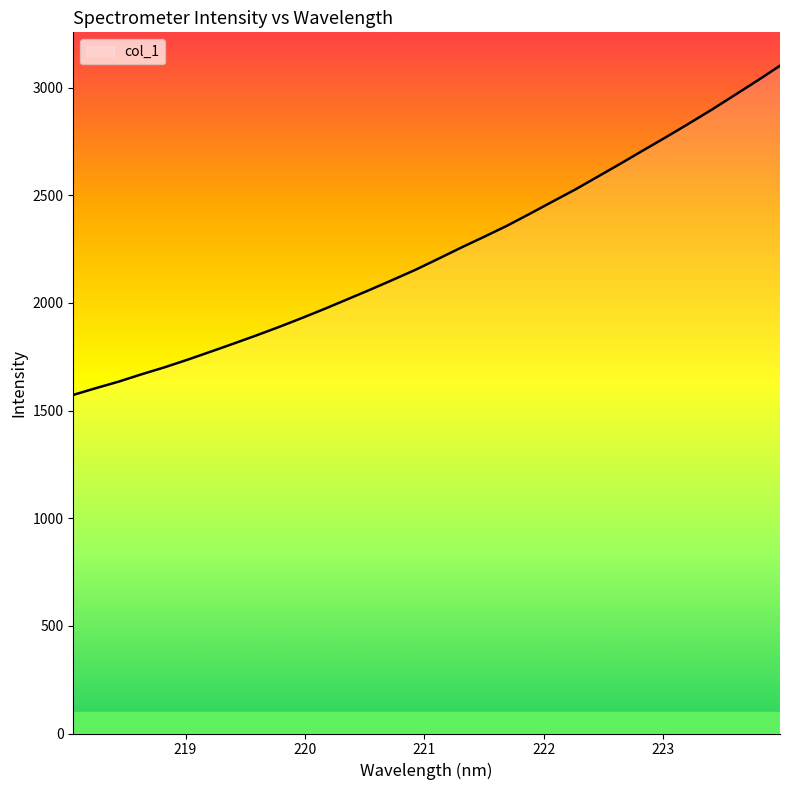

What is the greatest value displayed?

3101.8